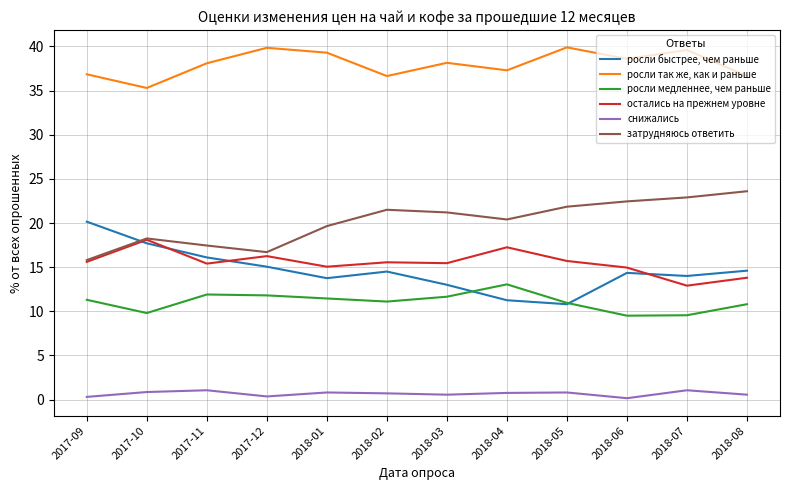

List the series in order of their peak value, highest first.

росли так же, как и раньше, затрудняюсь ответить, росли быстрее, чем раньше, остались на прежнем уровне, росли медленнее, чем раньше, снижались